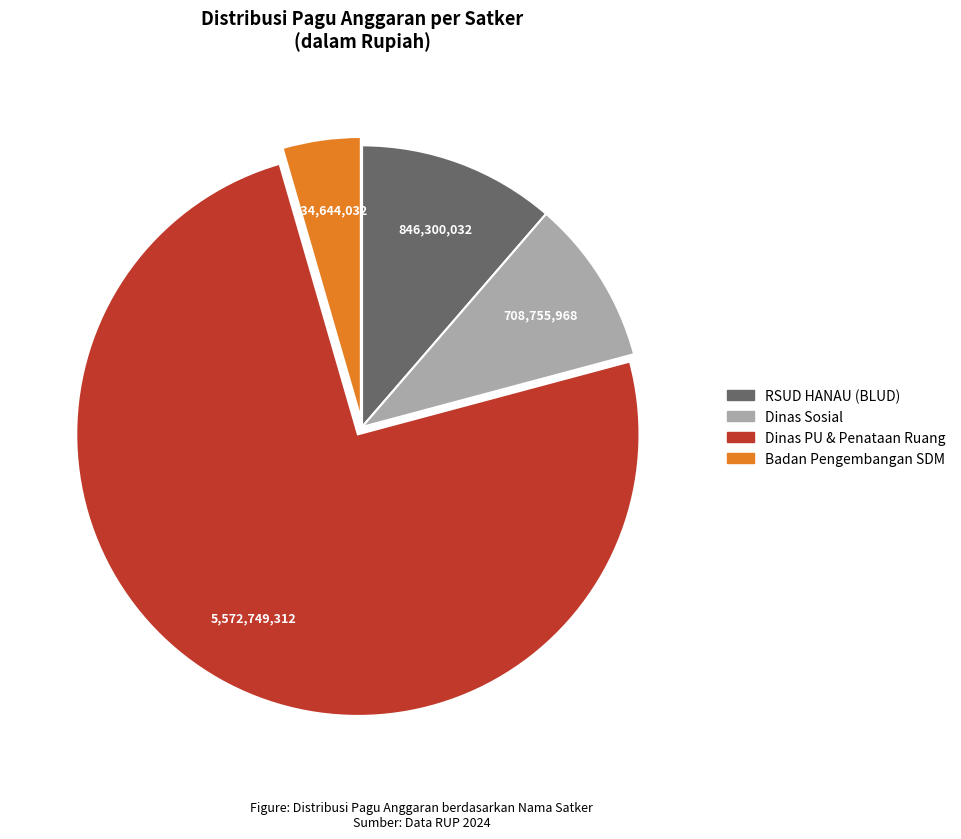

What is the smallest slice in the pie chart?

Badan Pengembangan SDM